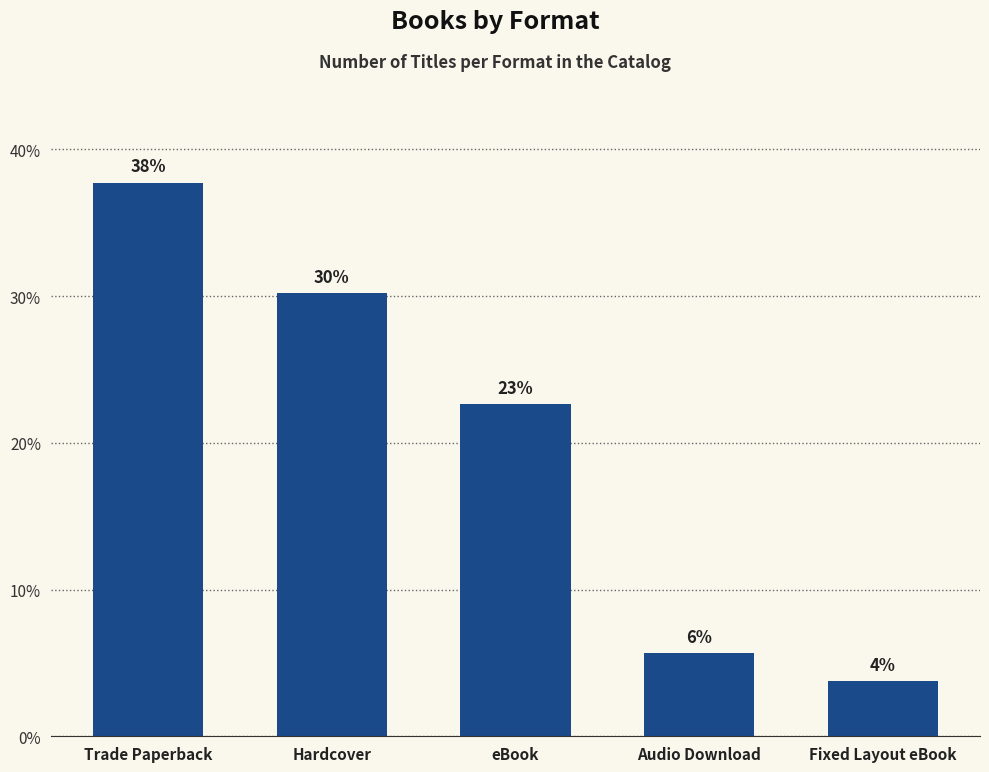

At which category does the chart reach its peak across all series?

Trade Paperback